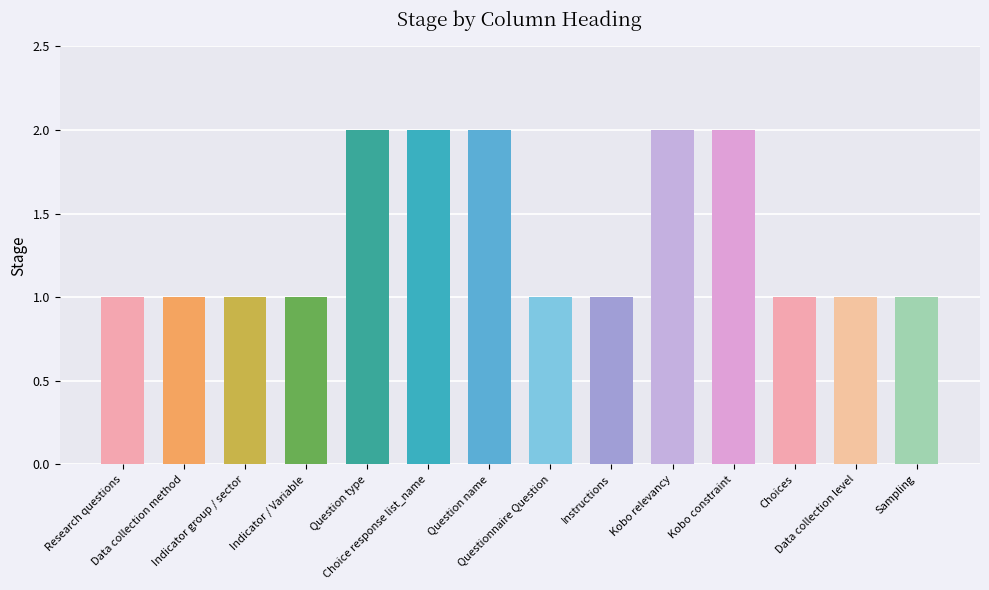

What is the sum of all values?

19